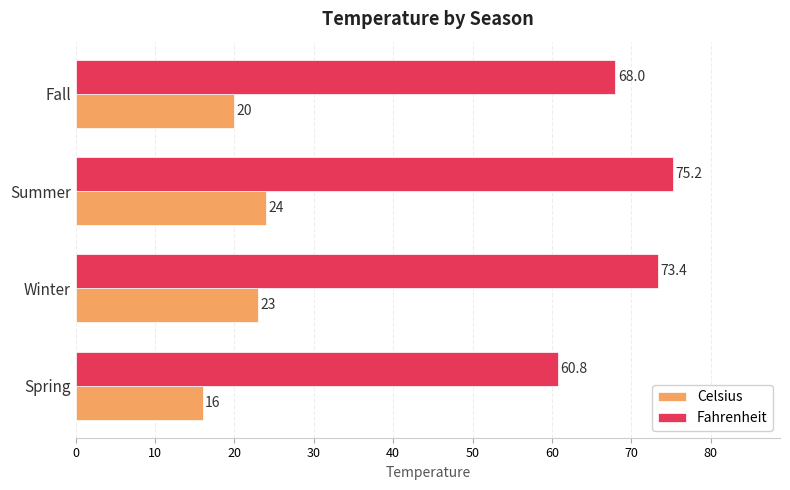

What are all the series names shown in the legend?

Celsius, Fahrenheit